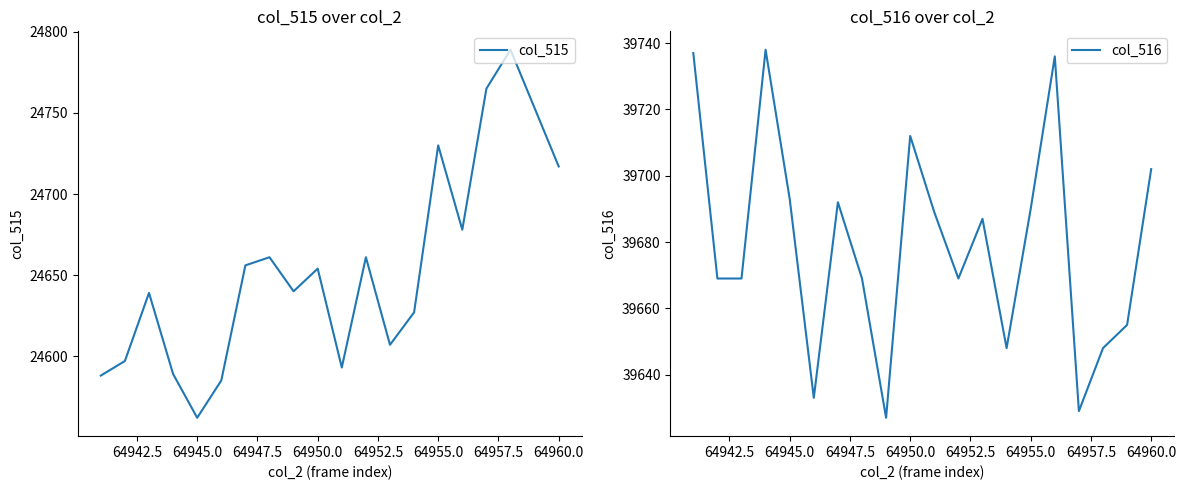

Rank the series by their maximum value, from highest to lowest.

col_516, col_515